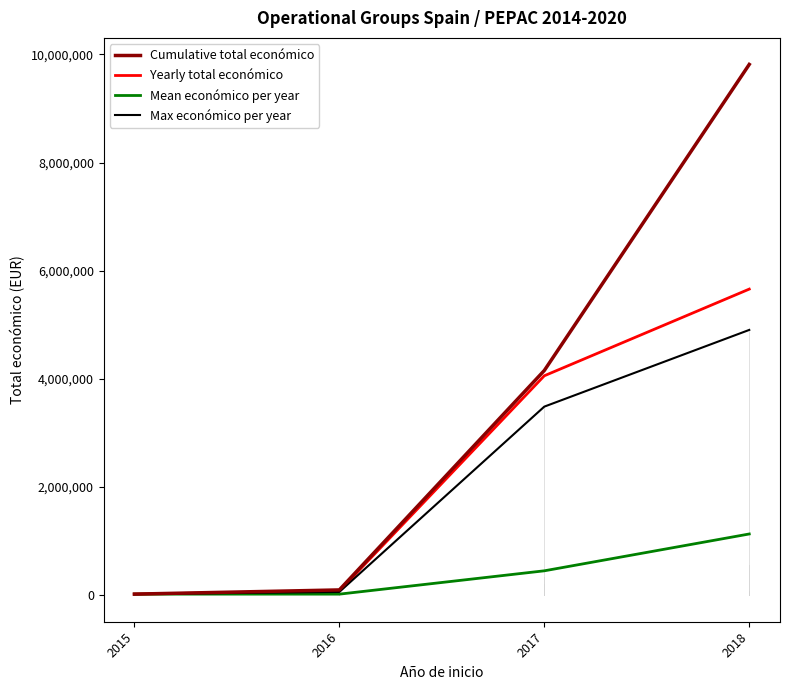

List the series in order of their peak value, lowest first.

Mean económico per year, Max económico per year, Yearly total económico, Cumulative total económico